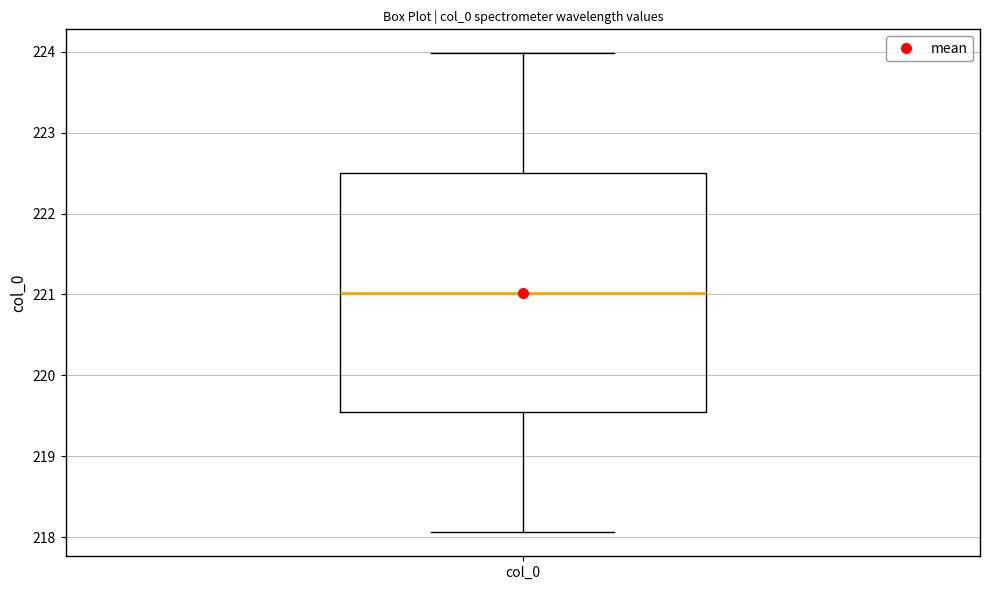

Read this box plot against the y-axis: the position of the median line, the range covered by the box, and the ends of both whiskers. The values are not printed on the chart, so give them approximately, as read against the axis.

median 221.0, box 219.5 to 222.5, whiskers 218.1 to 224.0